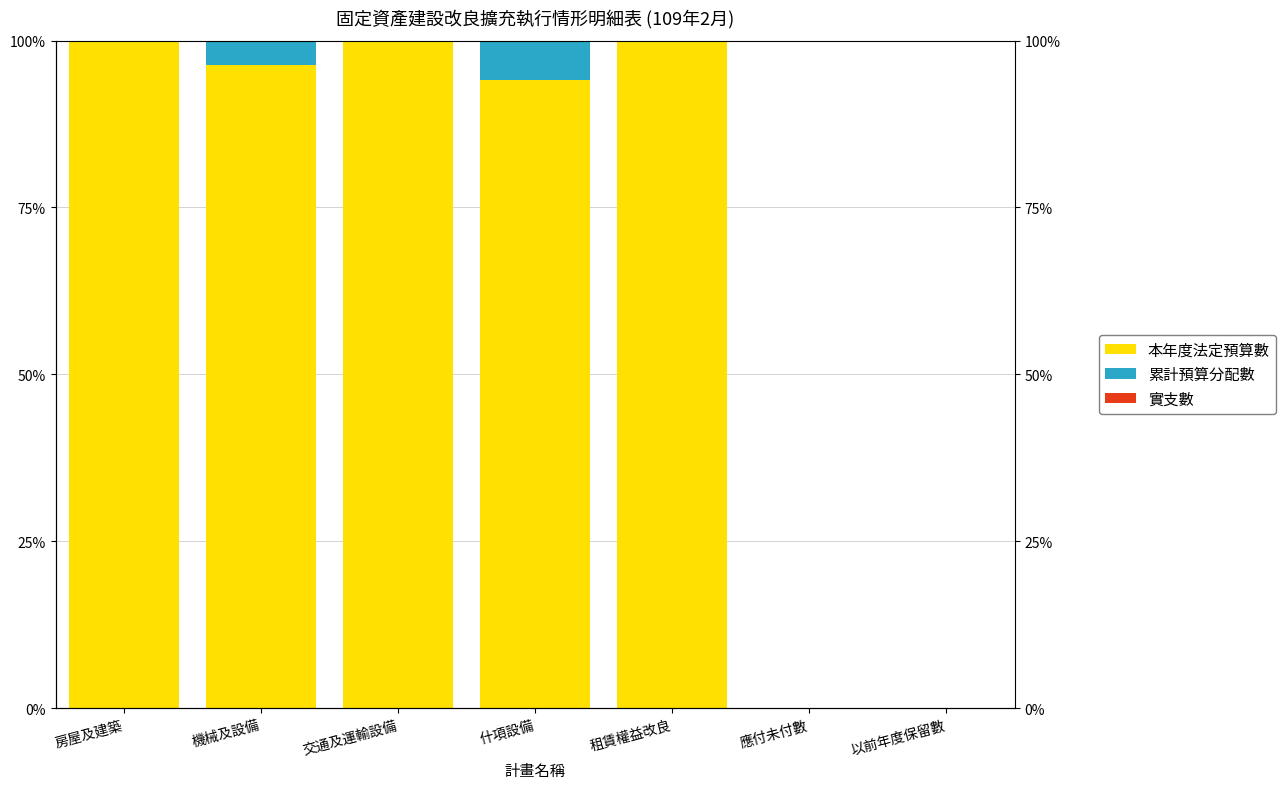

At which category does the chart reach its peak across all series?

房屋及建築